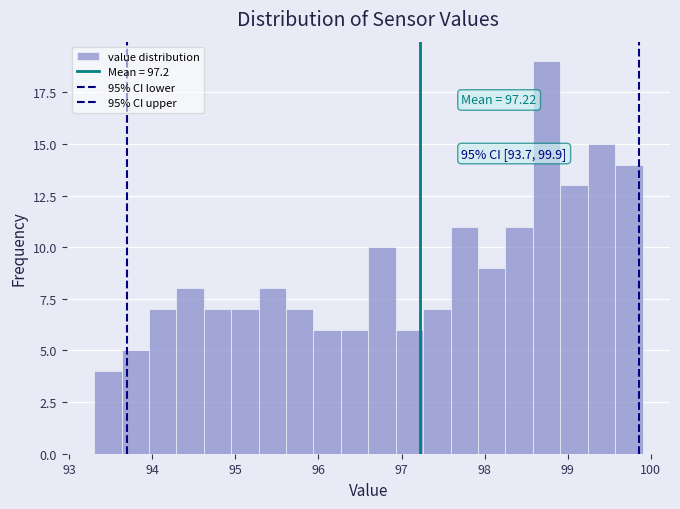

Read against the x-axis, roughly where is the centre of the tallest bar?

98.7